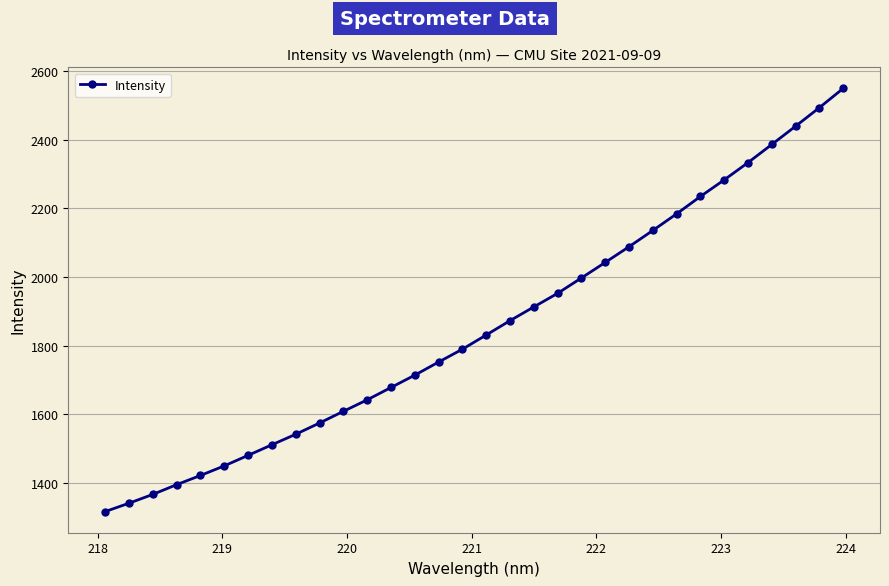

Is this an area chart (filled region under the line)?

No